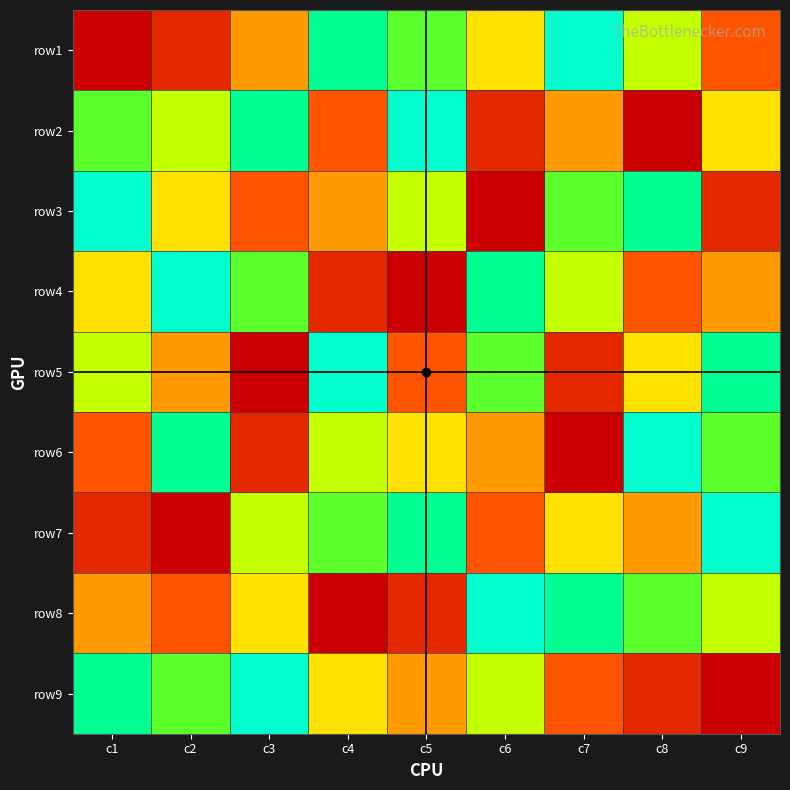

Rank the series by their maximum value, from highest to lowest.

row1, row2, row3, row4, row5, row6, row7, row8, row9